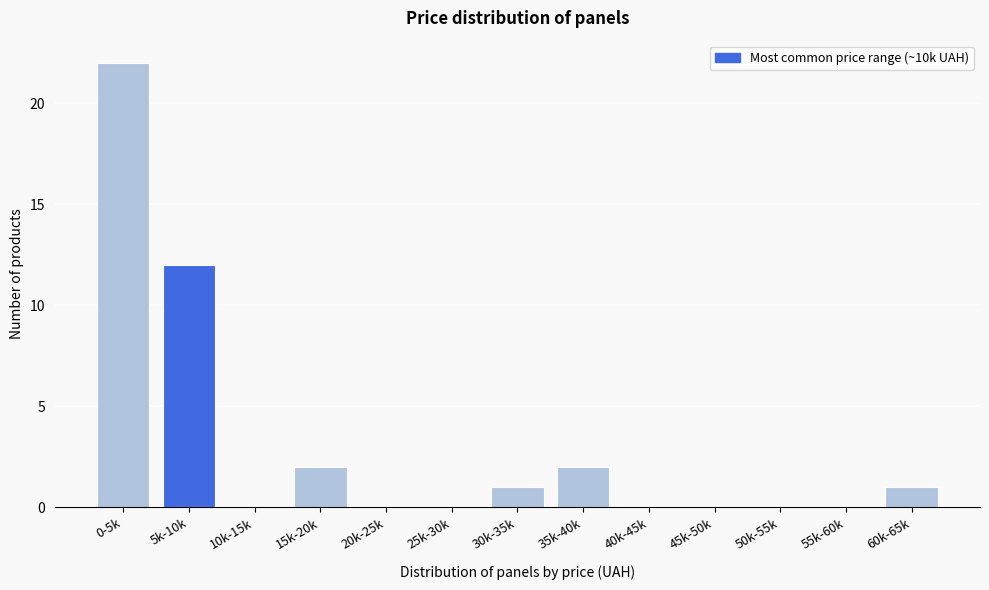

Reading left to right, what are all the values shown in this chart?

0-5k=22	5k-10k=12	10k-15k=0	15k-20k=2	20k-25k=0	25k-30k=0	30k-35k=1	35k-40k=2	40k-45k=0	45k-50k=0	50k-55k=0	55k-60k=0	60k-65k=1